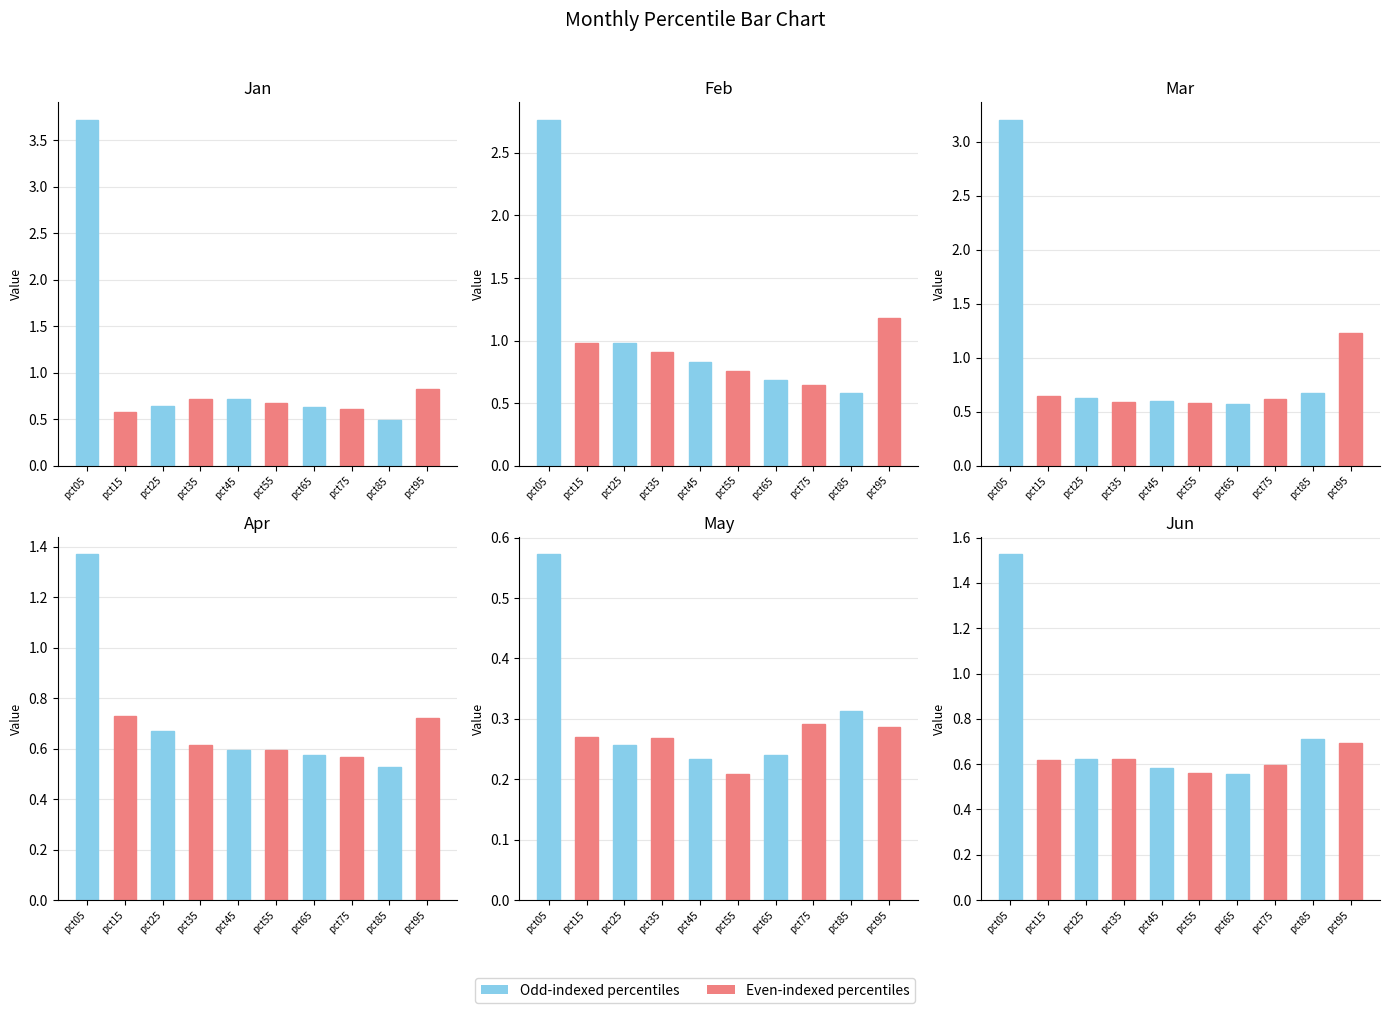

True or false: Apr has a value of 1.0 at pct35.

False